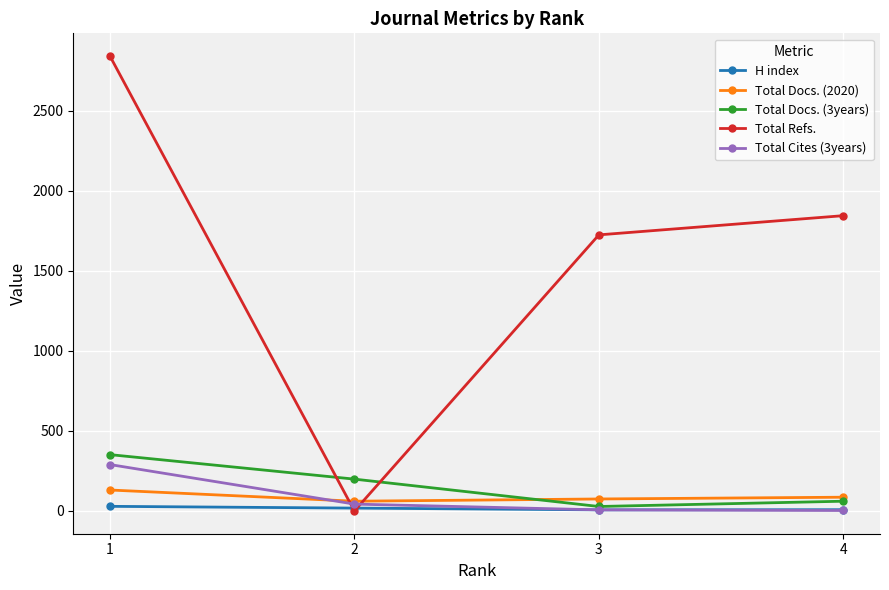

Which series has the largest range (max minus min)?

Total Refs.